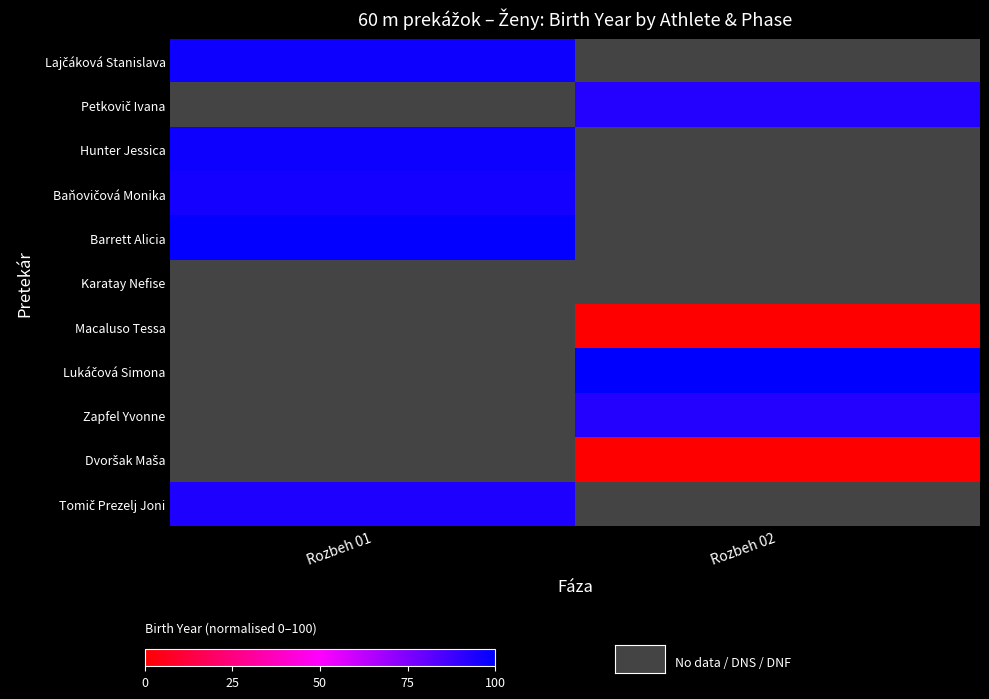

Is the value of Dvoršak Maša at Rozbeh 01 greater than the value of Karatay Nefise at Rozbeh 02?

No